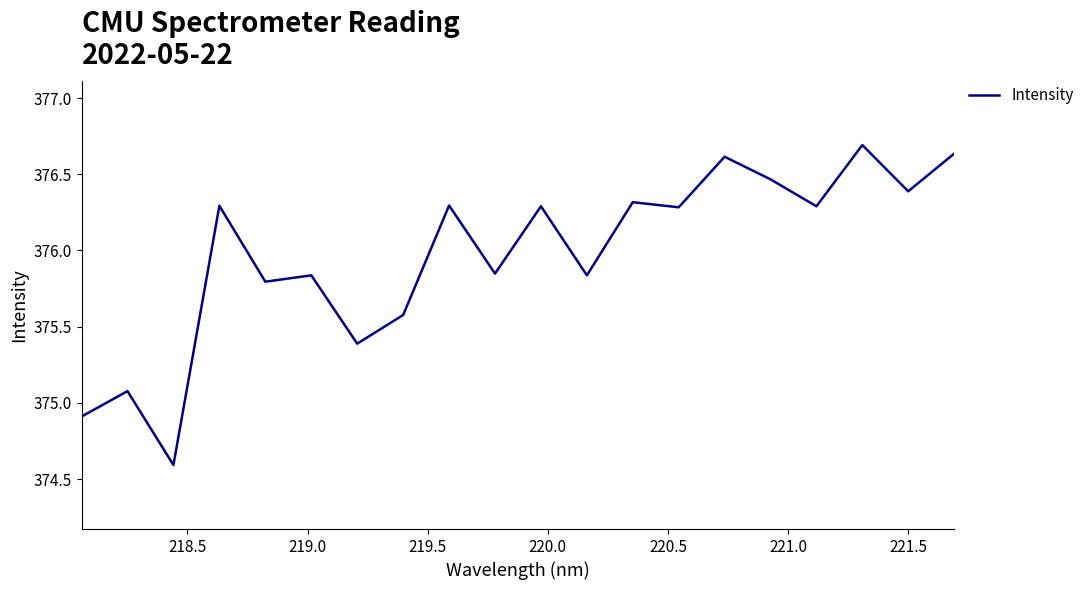

What is the maximum value shown in the chart?

376.7